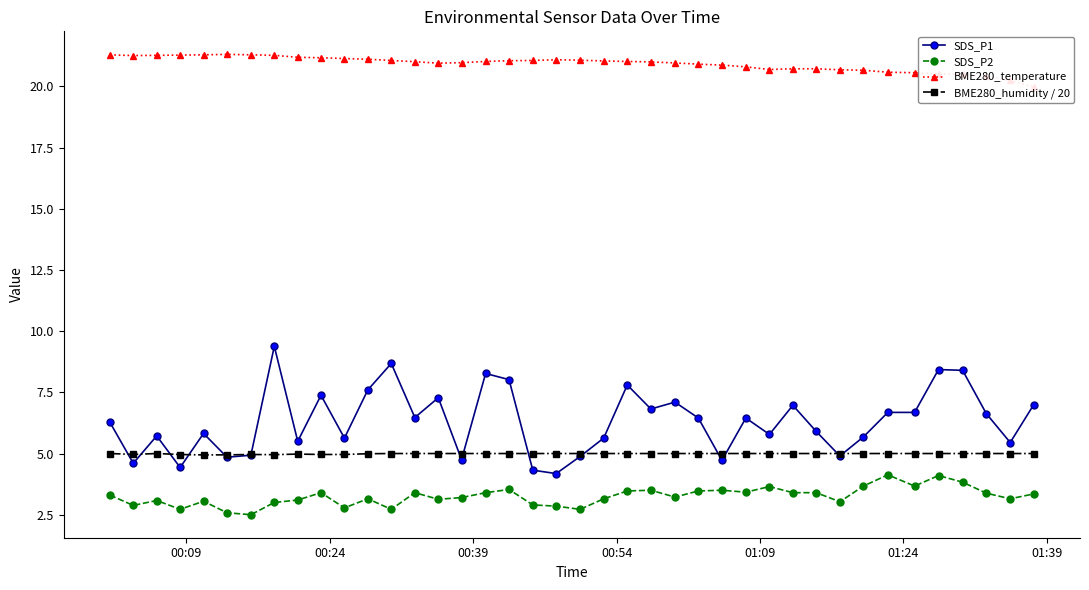

Which series has the widest spread of values?

SDS_P1